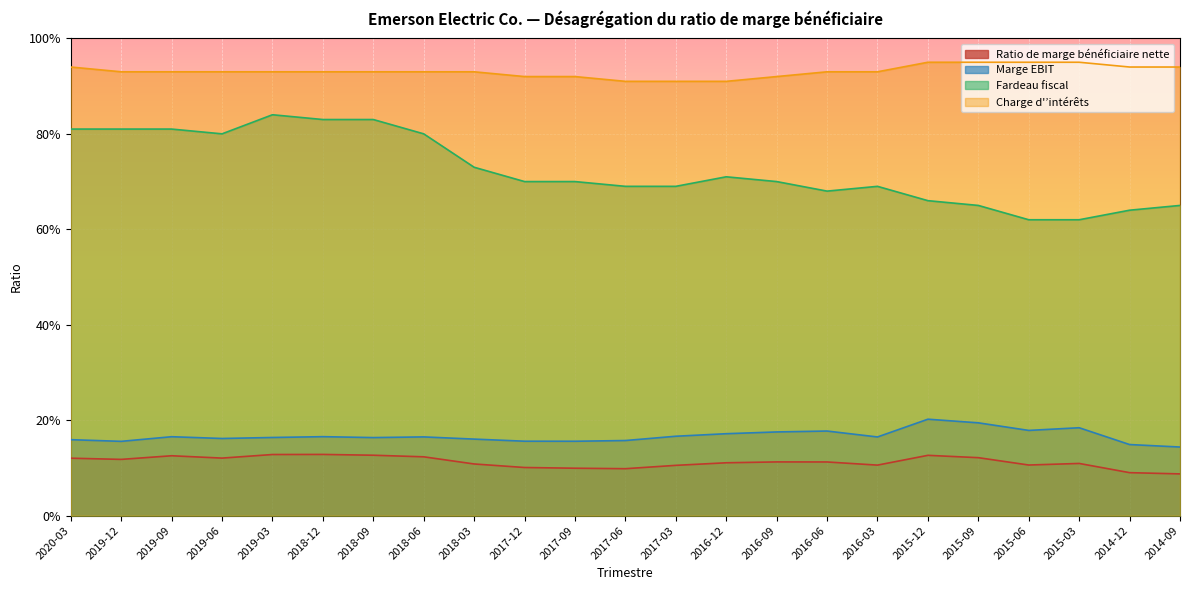

What is the greatest value displayed?

0.9